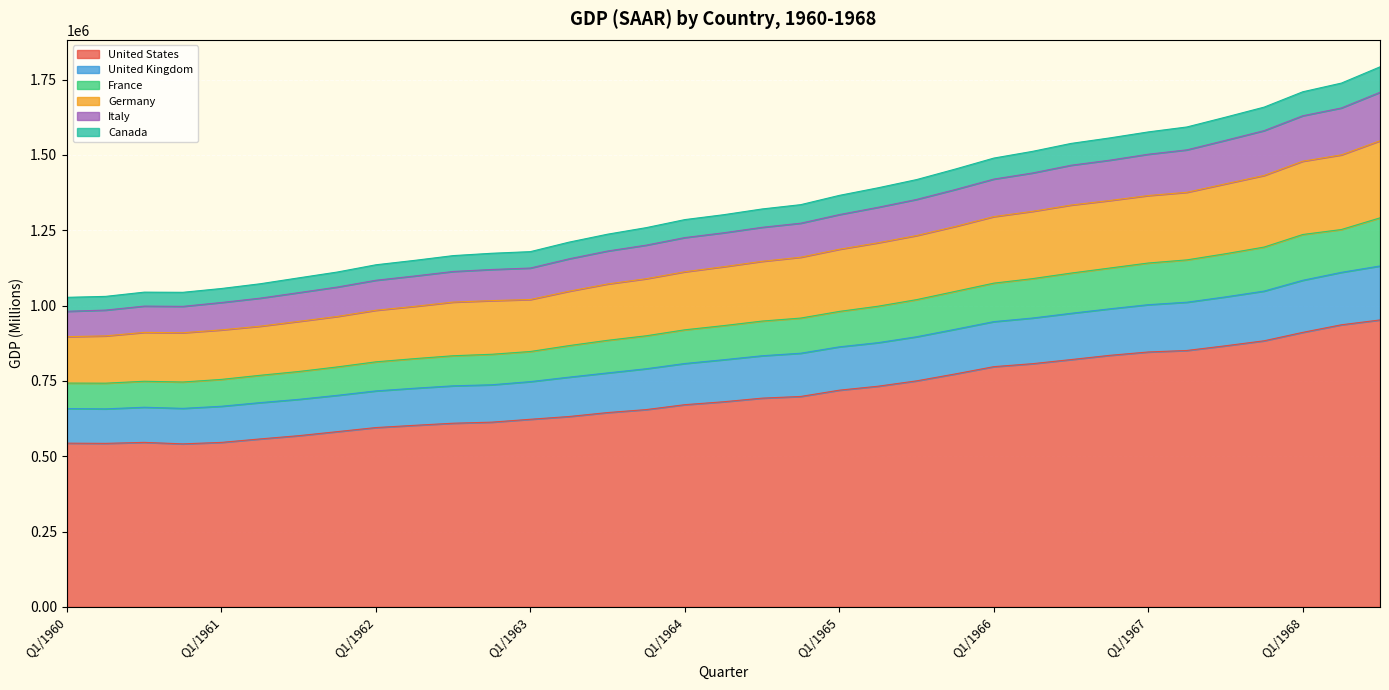

Which category has the highest value in the United States series?

Q3/1968